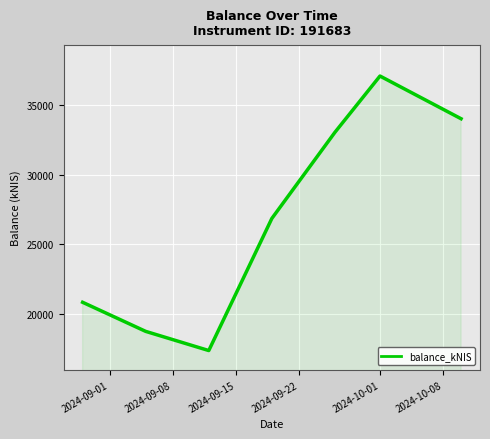

What is the sum of all values?

187905.7